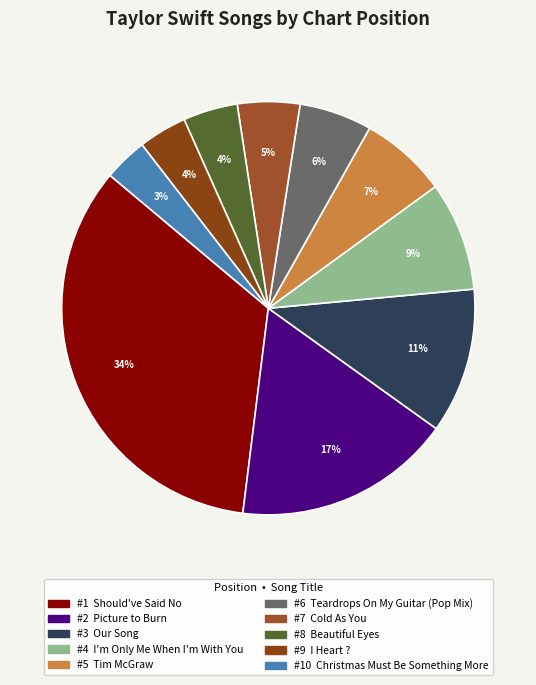

Is there any slice that represents more than half of the pie?

No